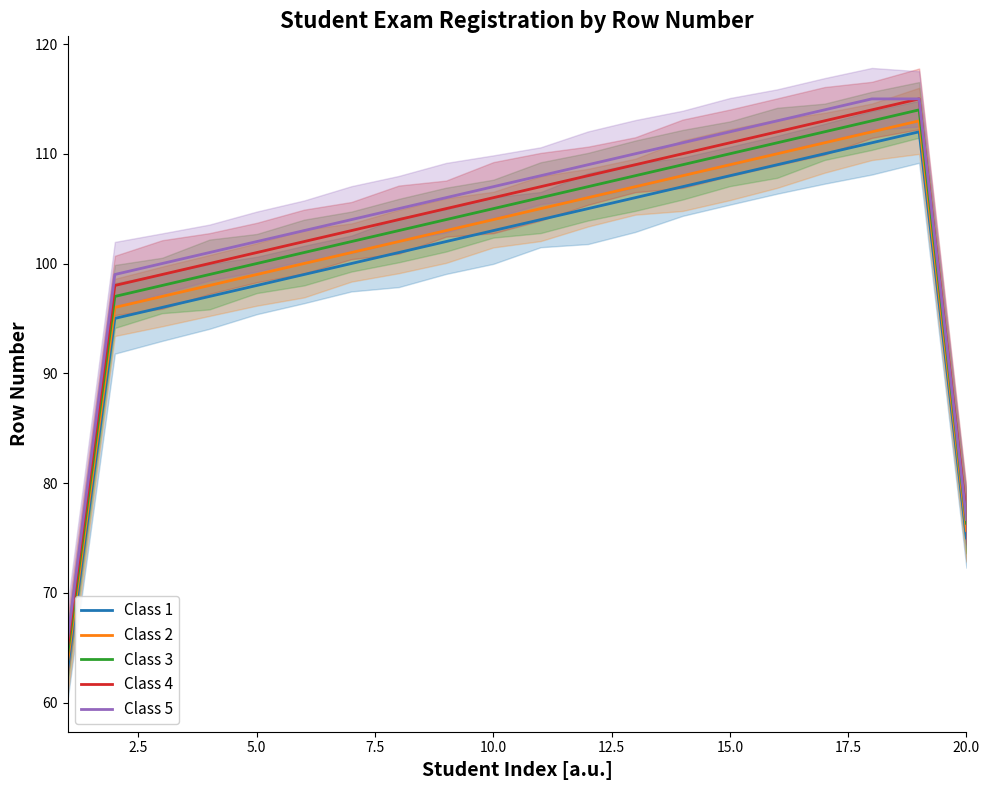

The Class 5 series shows 76.7 at 20.0. True or false?

True